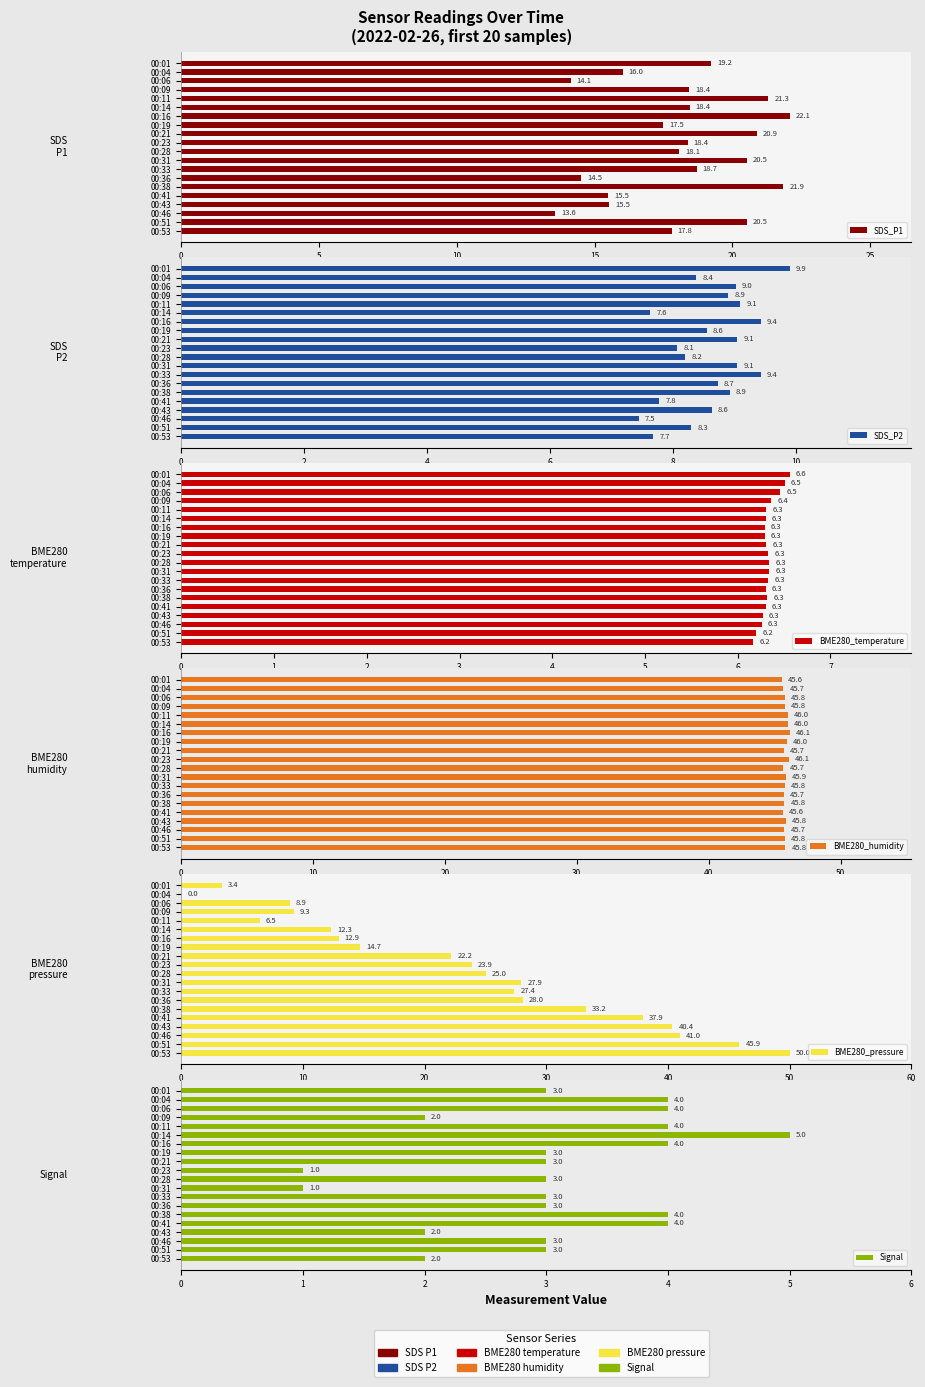

What is the approximate value of SDS_P2 at 00:41?

7.8